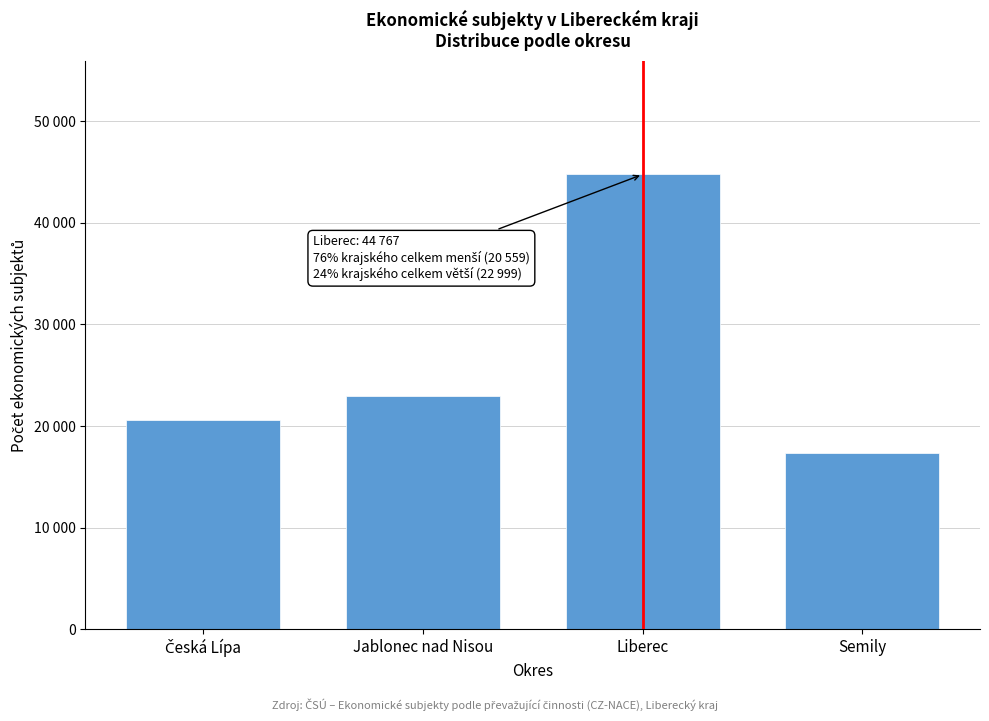

Are the bars horizontal?

No